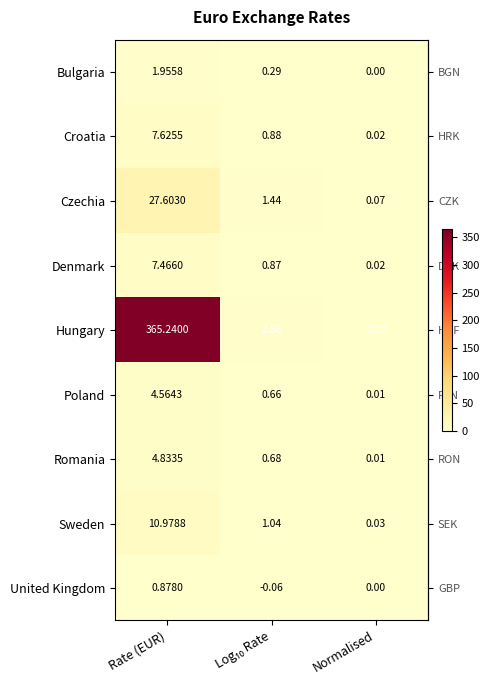

At which category is the sum across all series the highest?

Rate (EUR)